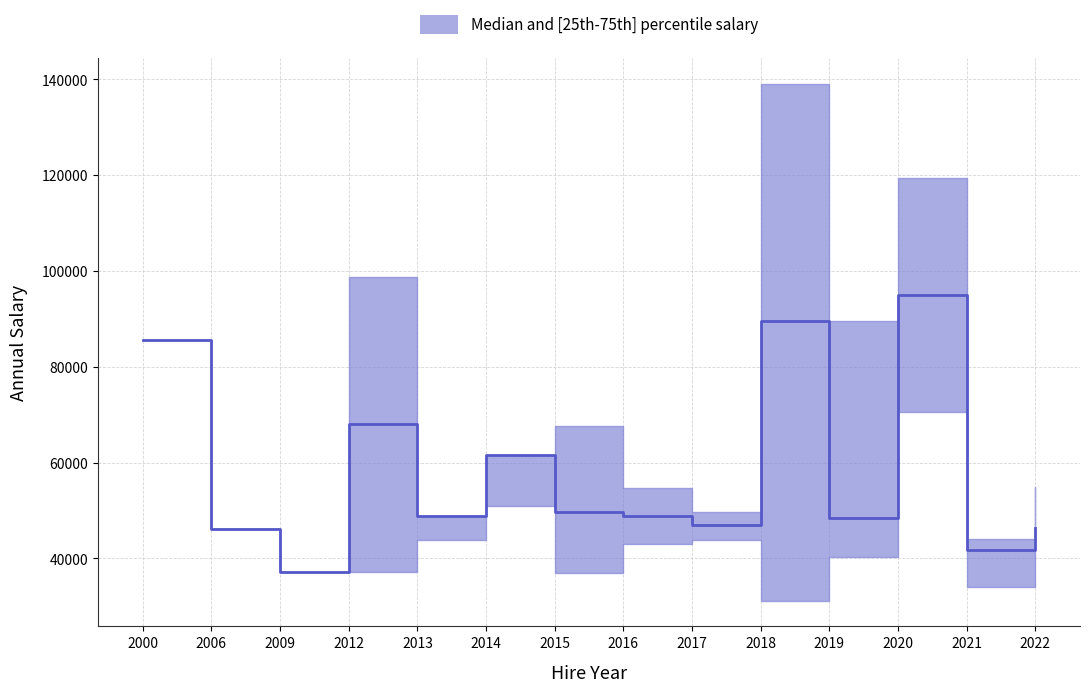

What is the total value across all series at 2006?

138394.1